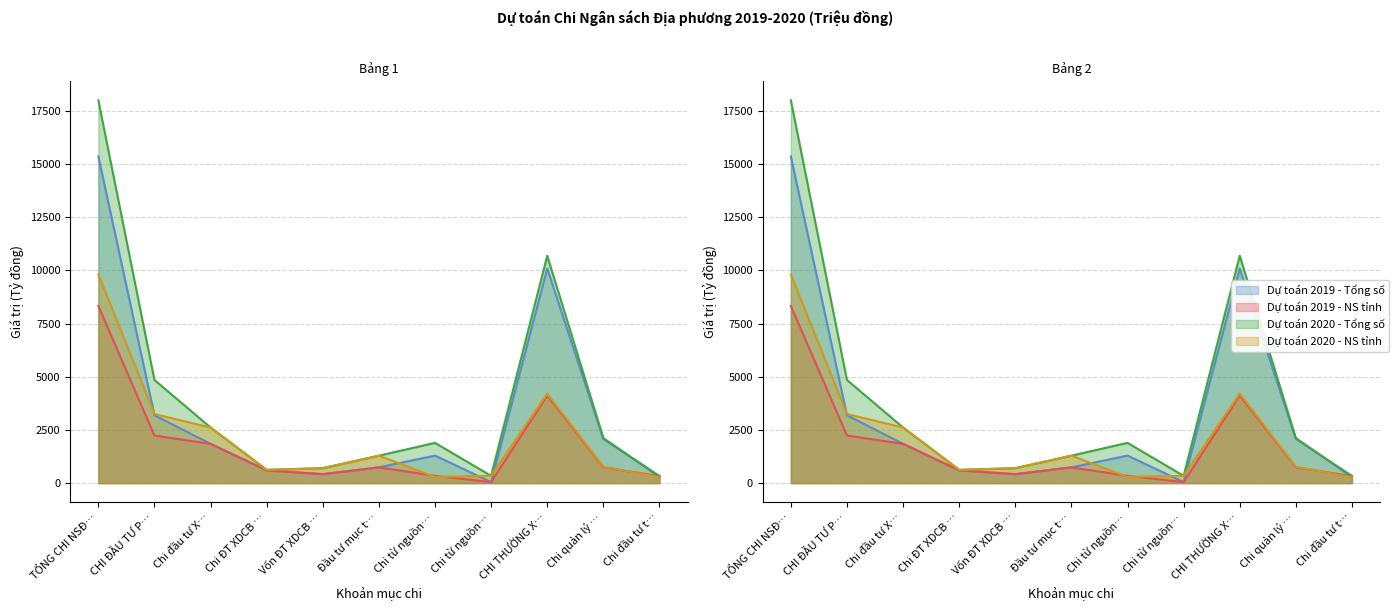

Which series ends up on top after the final intersection of Dự toán 2019 - NS tỉnh and Dự toán 2020 - Tổng số?

Dự toán 2019 - NS tỉnh